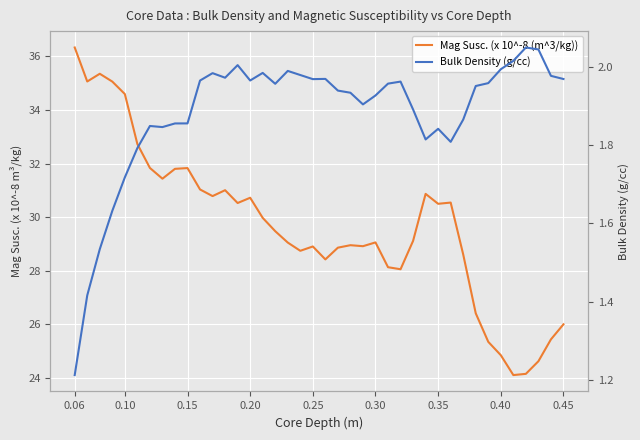

List the series in order of their overall mean, lowest first.

Bulk Density (g/cc), Mag Susc. (x 10^-8 (m^3/kg))